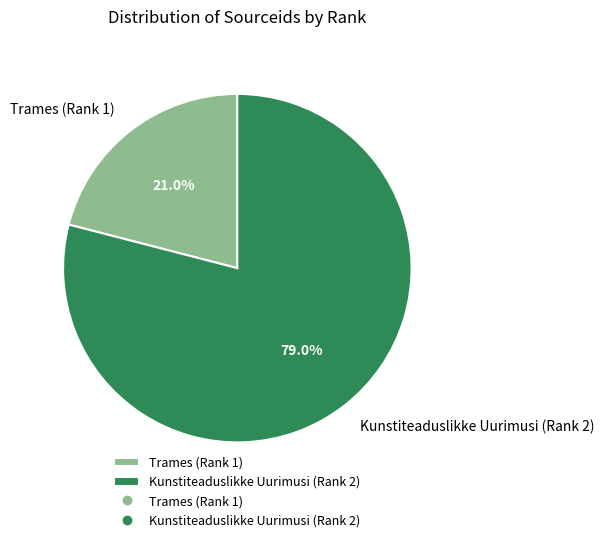

To the nearest percent, what is the average slice percentage?

50%